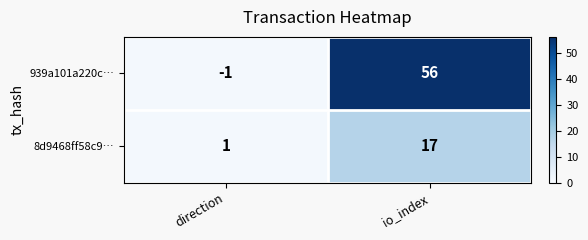

What is the sum of all 8d9468ff58c9… values?

18